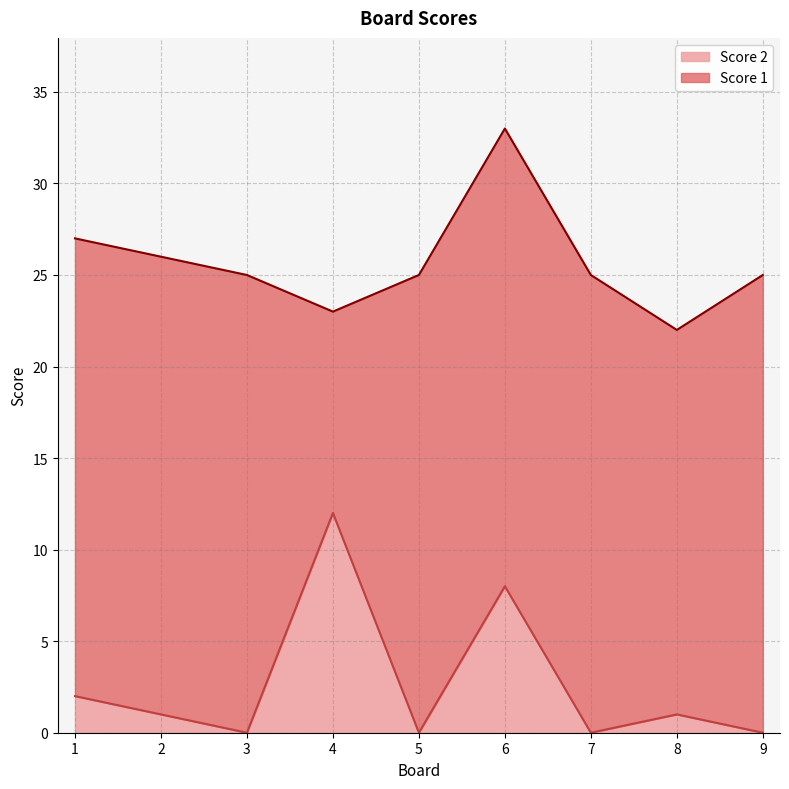

What is the difference between the values at 5 and 8?

1